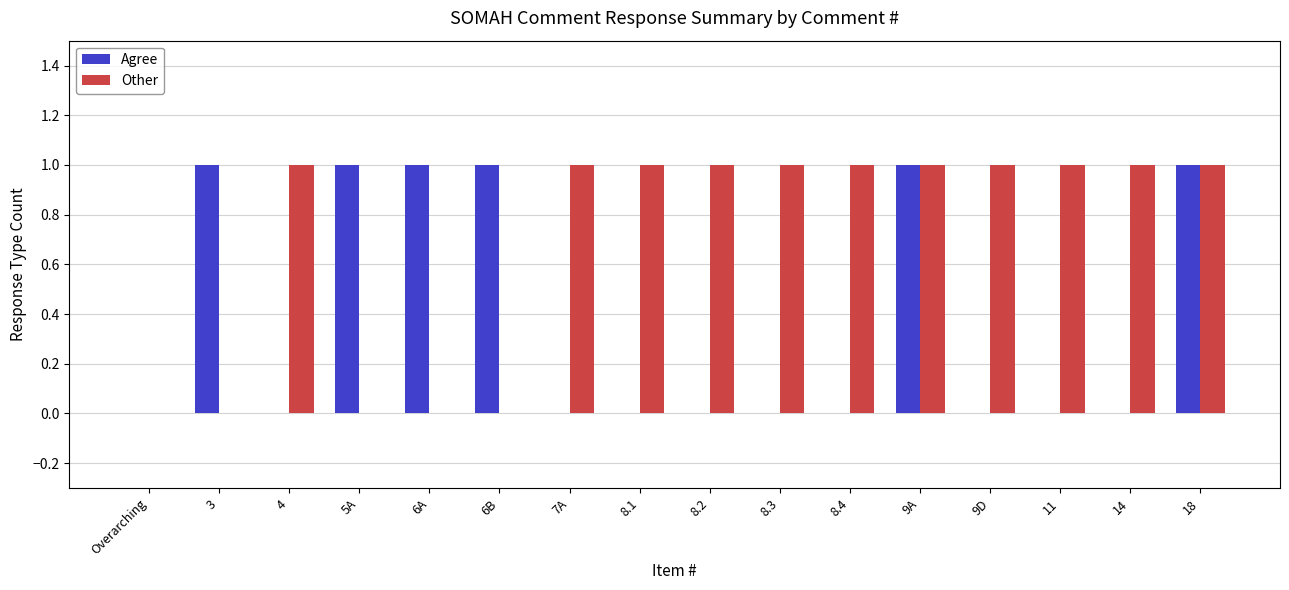

Reading left to right, extract all data points from this chart.

Agree: Overarching=0	3=1	4=0	5A=1	6A=1	6B=1	7A=0	8.1=0	8.2=0	8.3=0	8.4=0	9A=1	9D=0	11=0	14=0	18=1
Other: Overarching=0	3=0	4=1	5A=0	6A=0	6B=0	7A=1	8.1=1	8.2=1	8.3=1	8.4=1	9A=1	9D=1	11=1	14=1	18=1